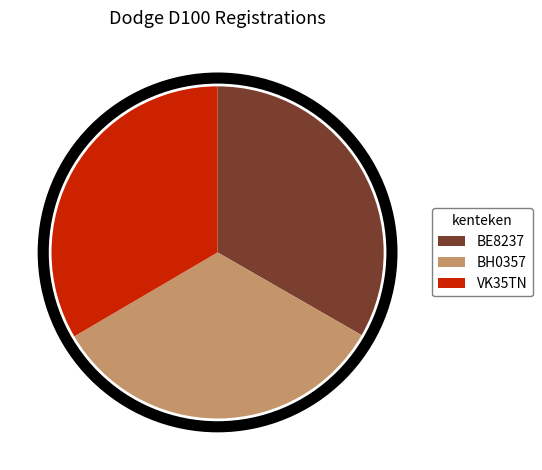

Do VK35TN and BE8237 together represent more than half of the pie?

Yes